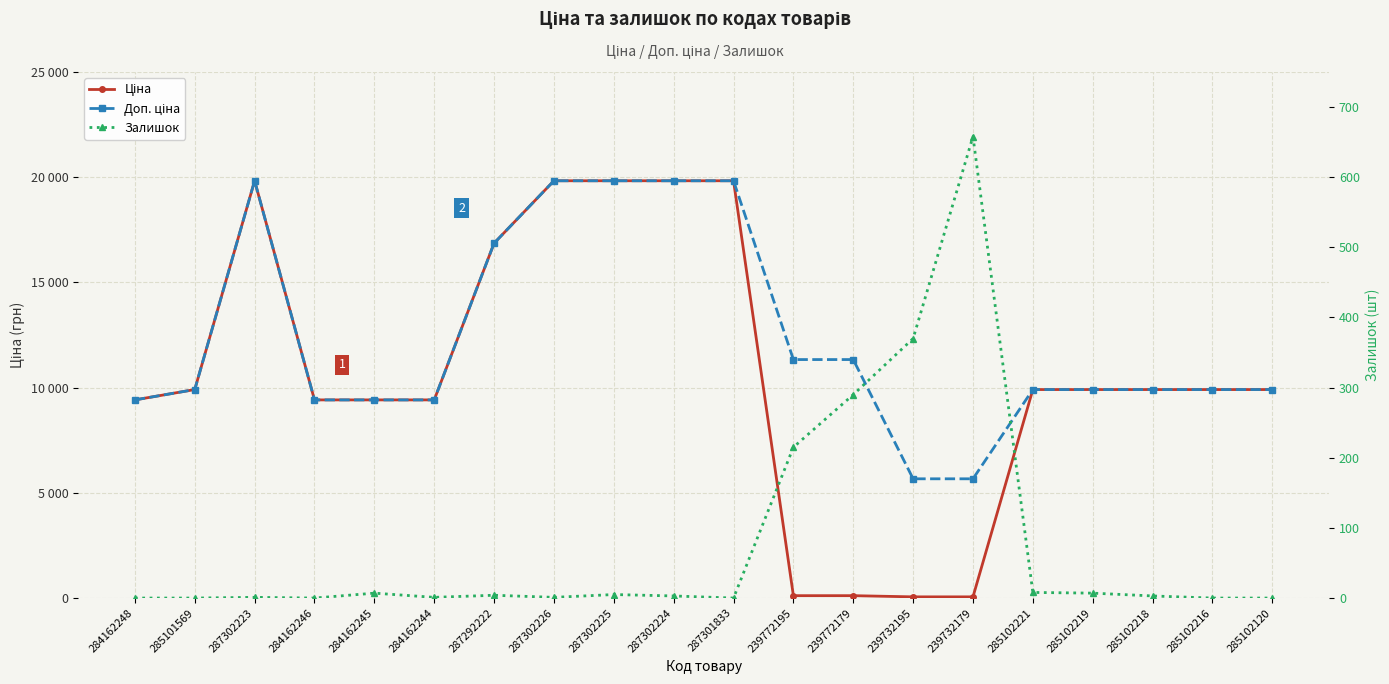

Rank the series by their maximum value, from highest to lowest.

Ціна, Доп. ціна, Залишок